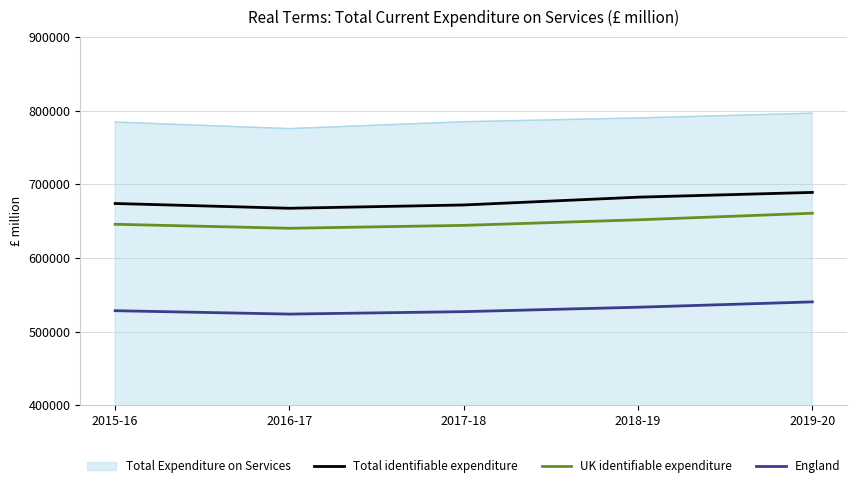

True or false: UK identifiable expenditure has more than 0 interior local peaks.

False